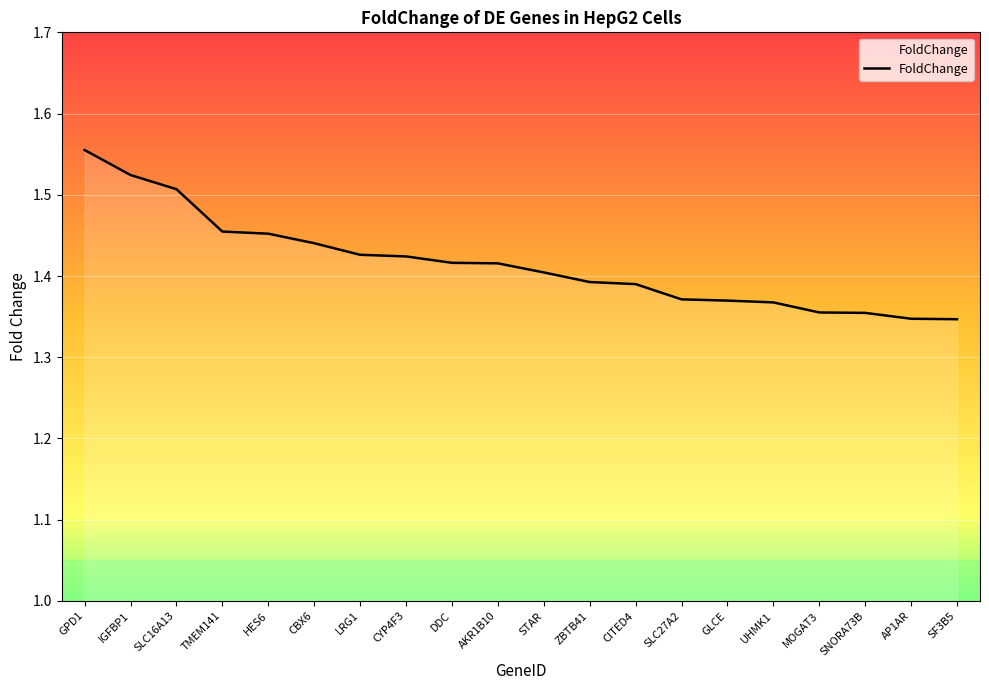

Approximately how many times larger is the value at IGFBP1 compared to SNORA73B?

1.1